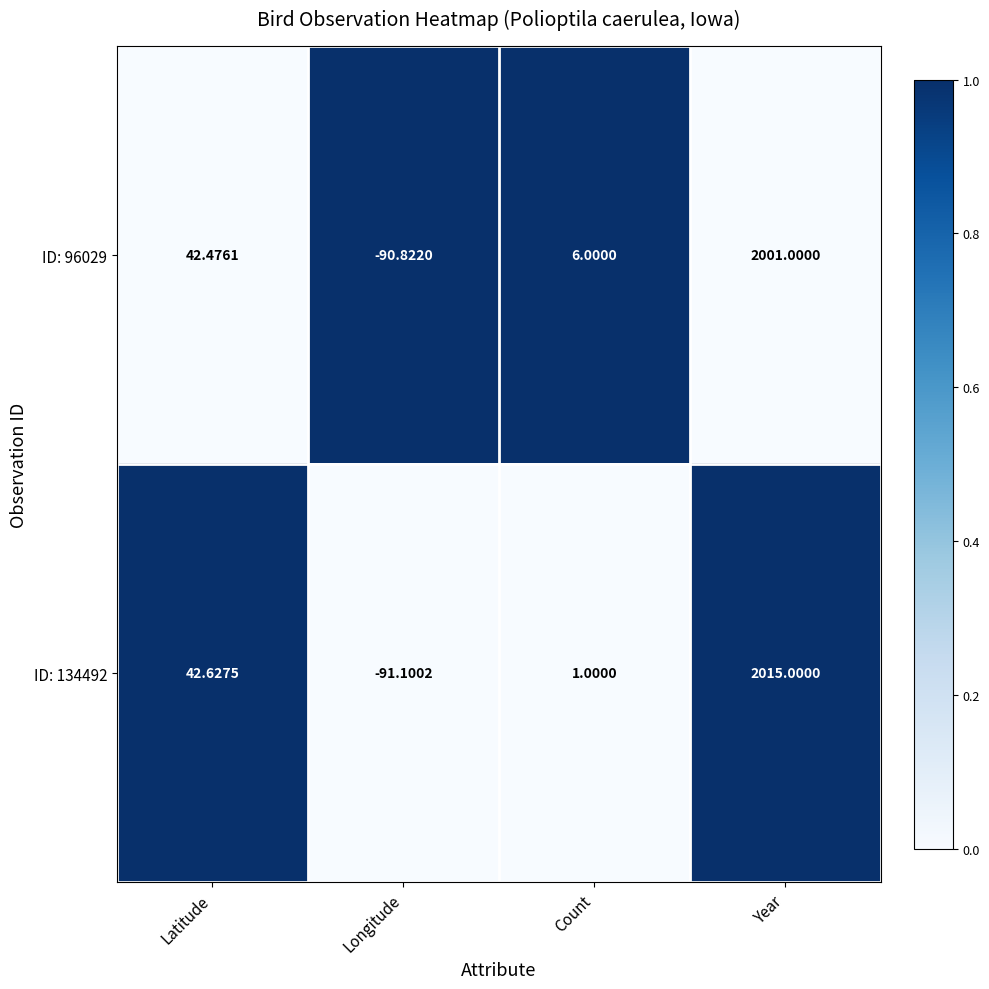

Which category has the highest value across all series?

Year